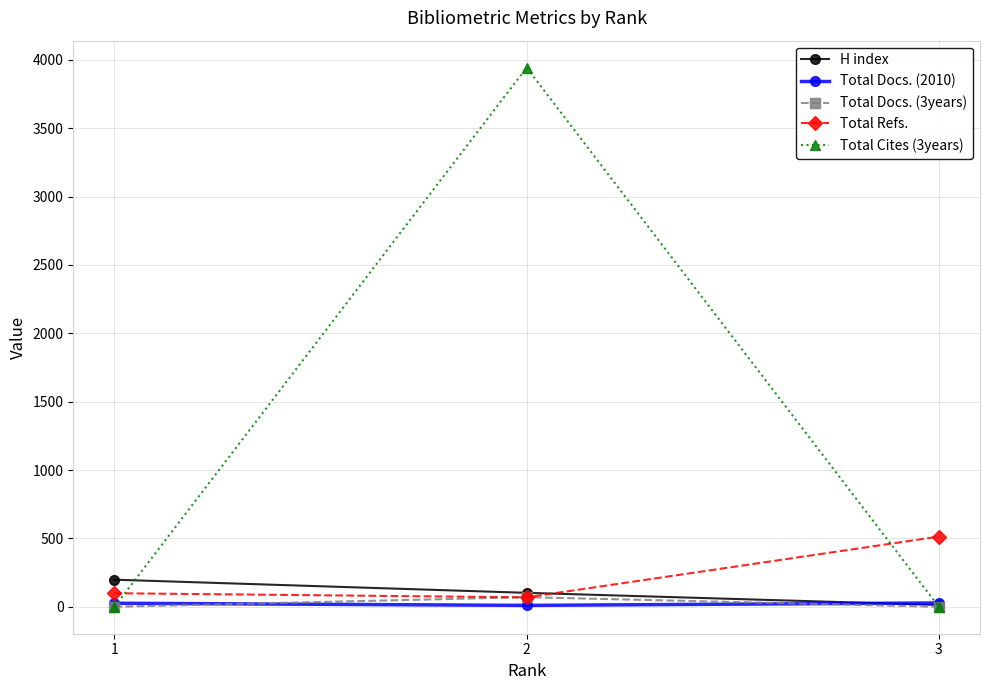

What is the minimum value for Total Refs.?

69